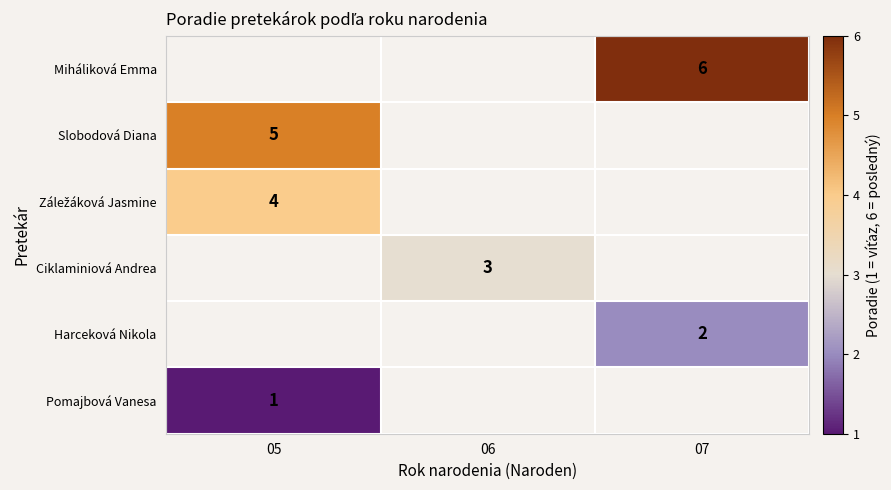

True or false: Harceková Nikola has a value of 0 at 07.

False